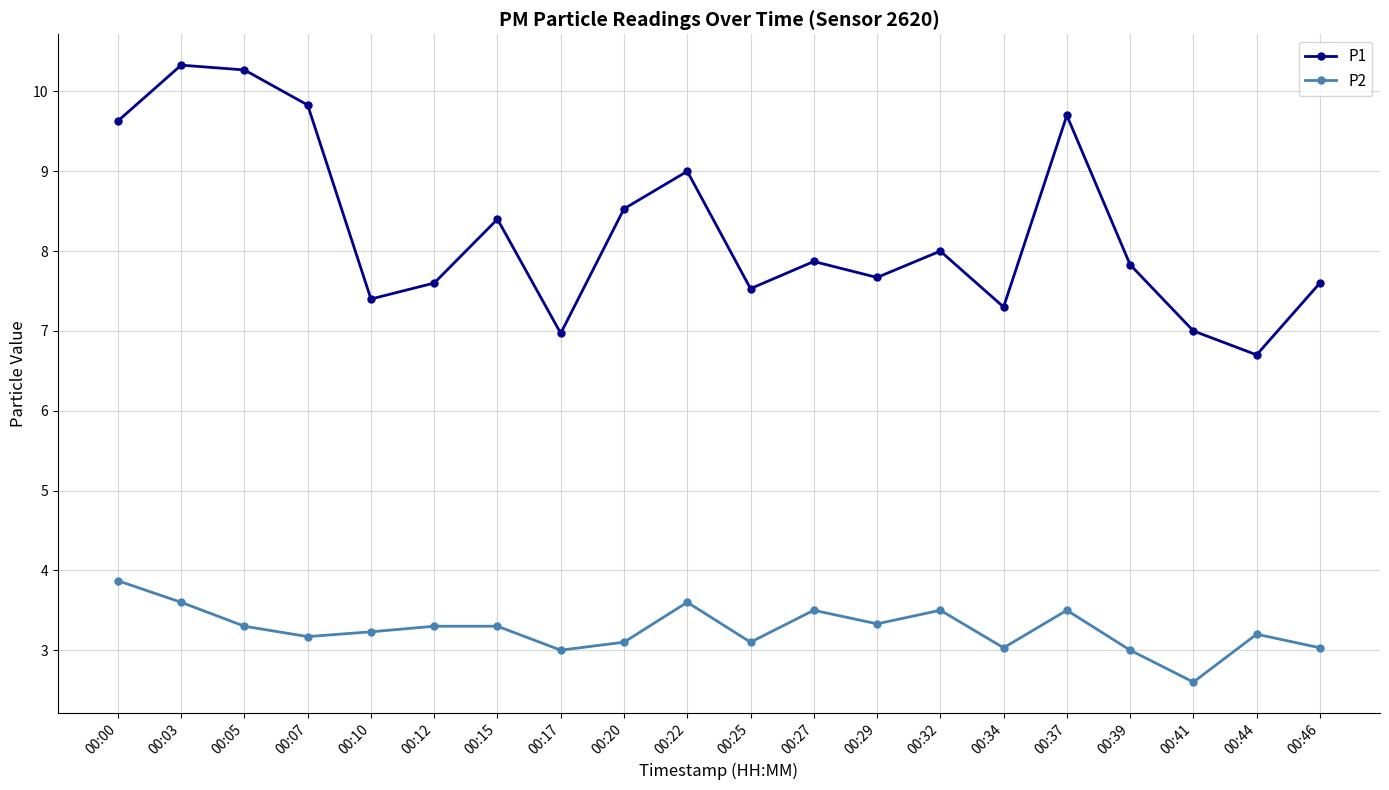

True or false: P2 and P1 intersect in this chart.

False